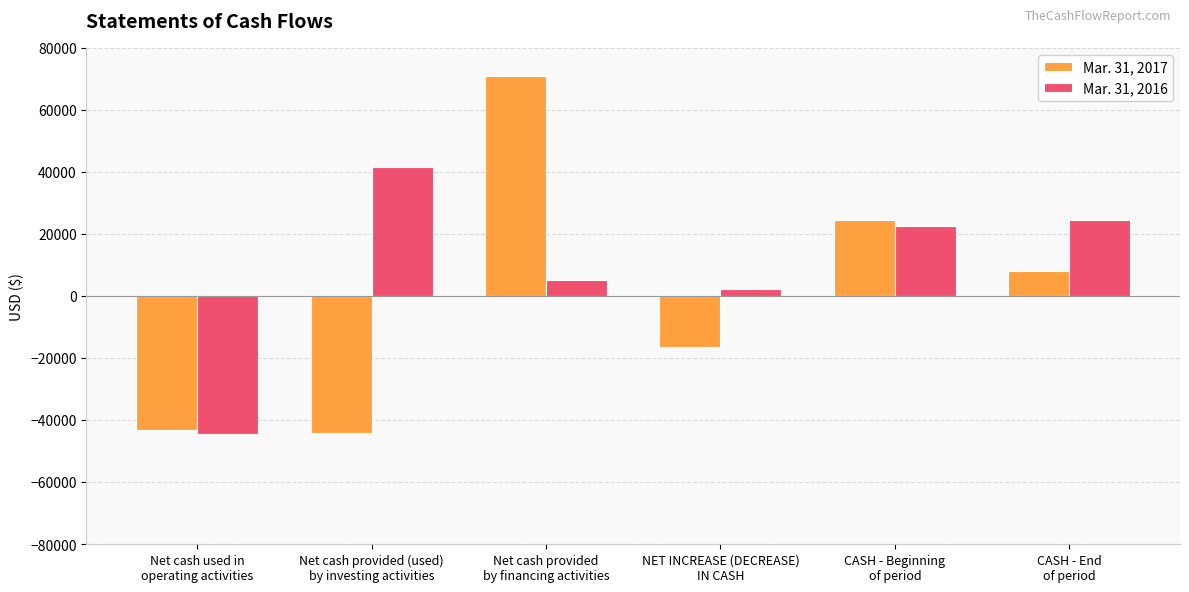

Where is Mar. 31, 2017 nearest to the value 13403?

CASH - End
of period